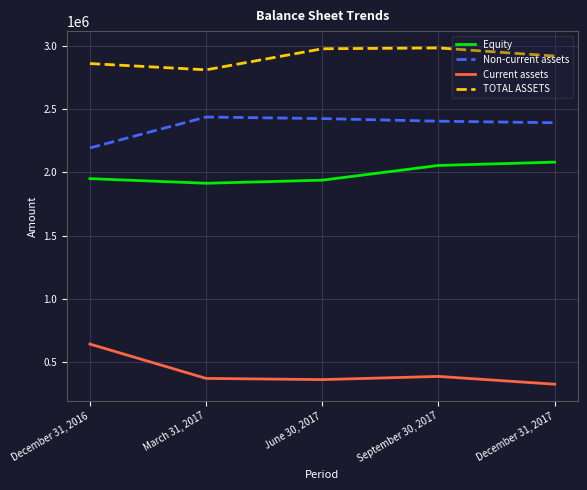

What value does the TOTAL ASSETS series have at June 30, 2017, to the nearest 100?

2977100